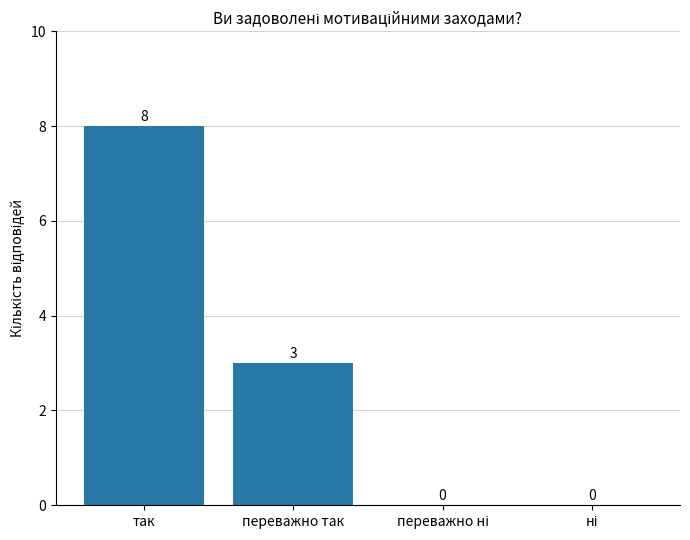

At which category does the chart reach its peak across all series?

так